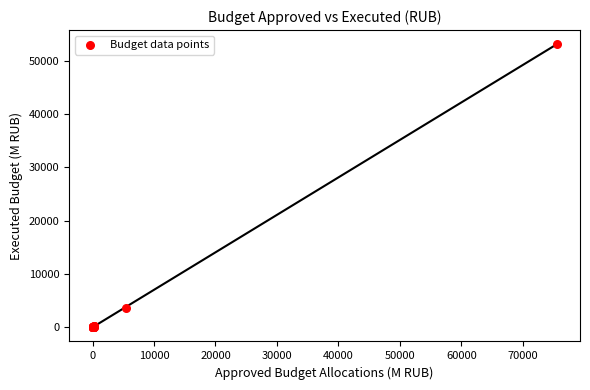

What Y value in the scatter plot is closest to 26540?

3685.3